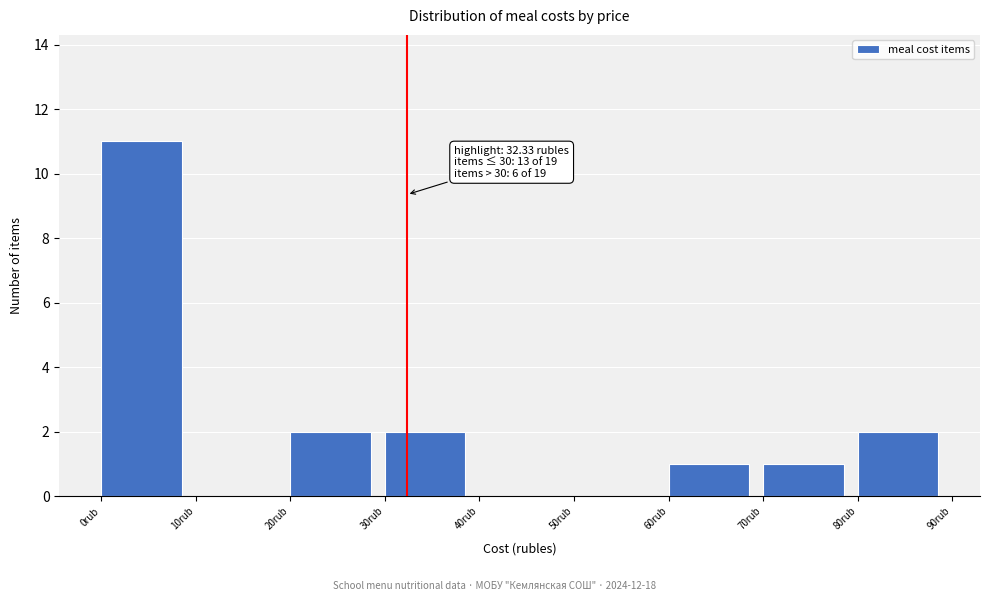

Over which range of the x-axis is the bar tallest?

0 to 10